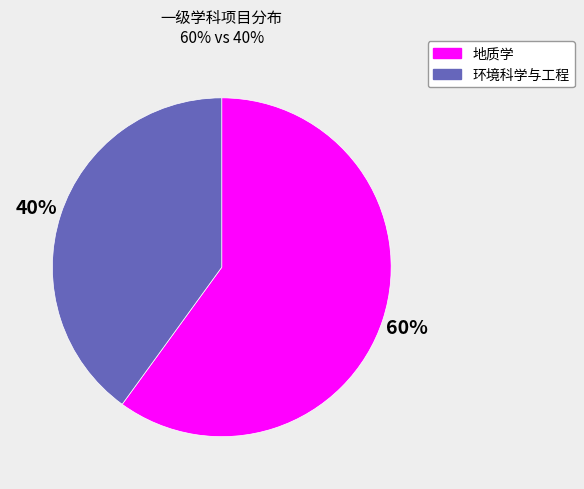

Is it true that 地质学 is 60% of the pie?

True